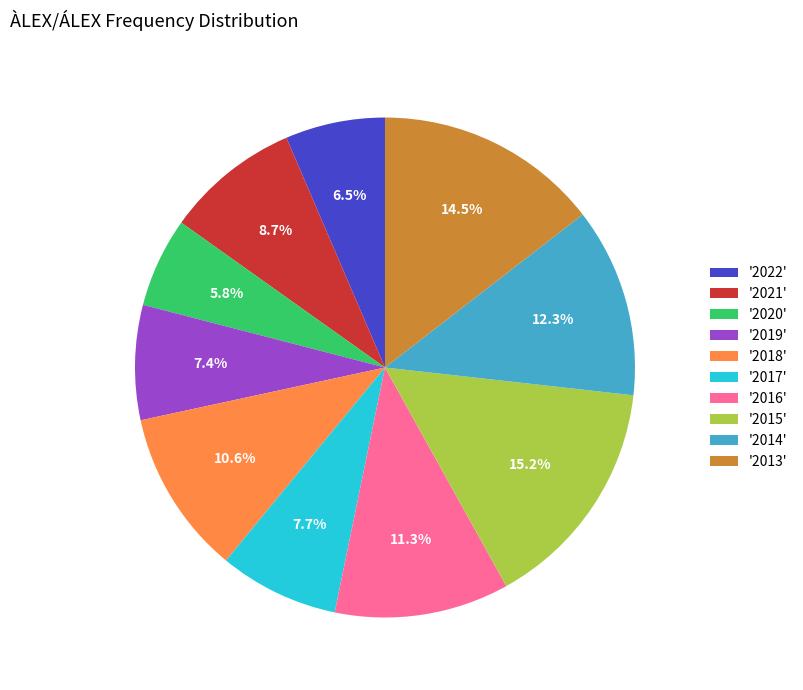

To the nearest percent, what is the difference between the largest and smallest slice percentages?

9%